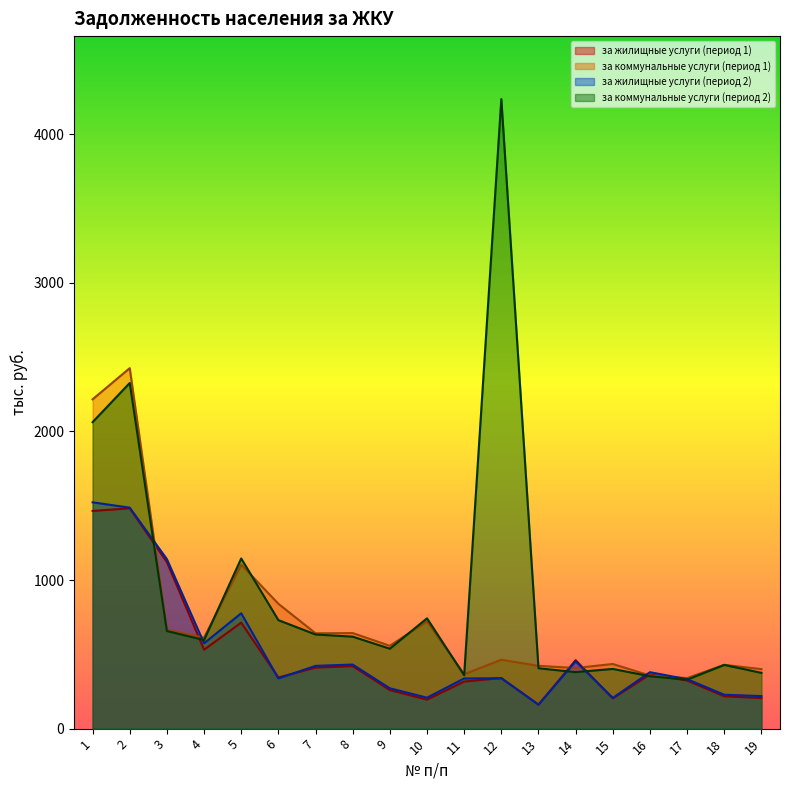

At which label is за коммунальные услуги (период 2) closest to 2283?

2